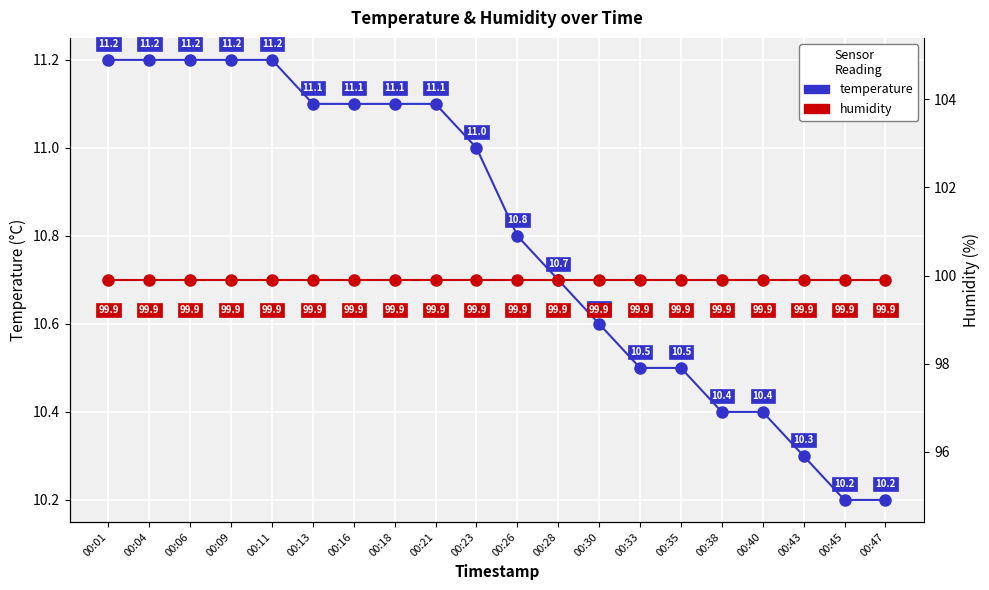

What is the approximate value of temperature at 00:38?

10.4